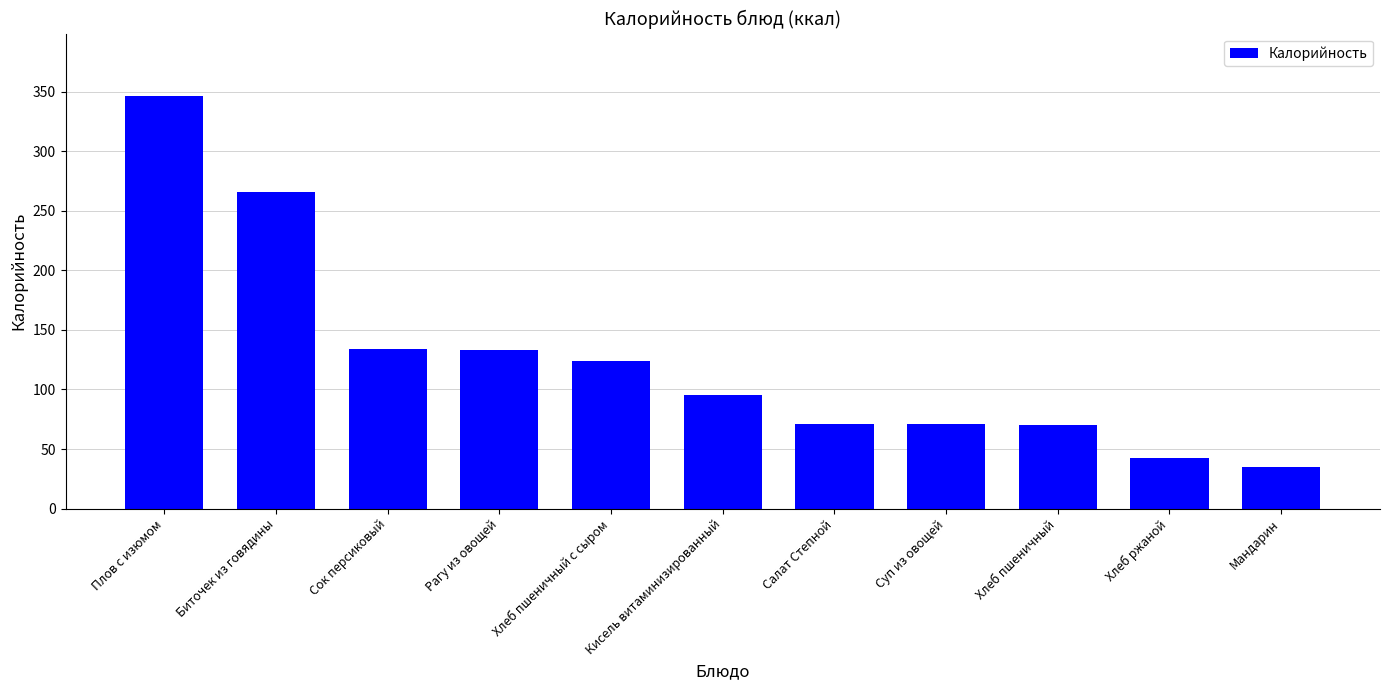

Does the chart contain stacked bars?

No